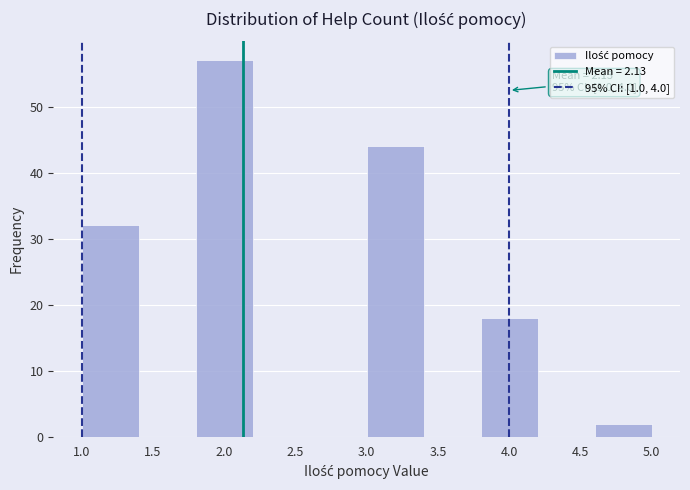

Over which range of the x-axis is the bar tallest?

1.8 to 2.2